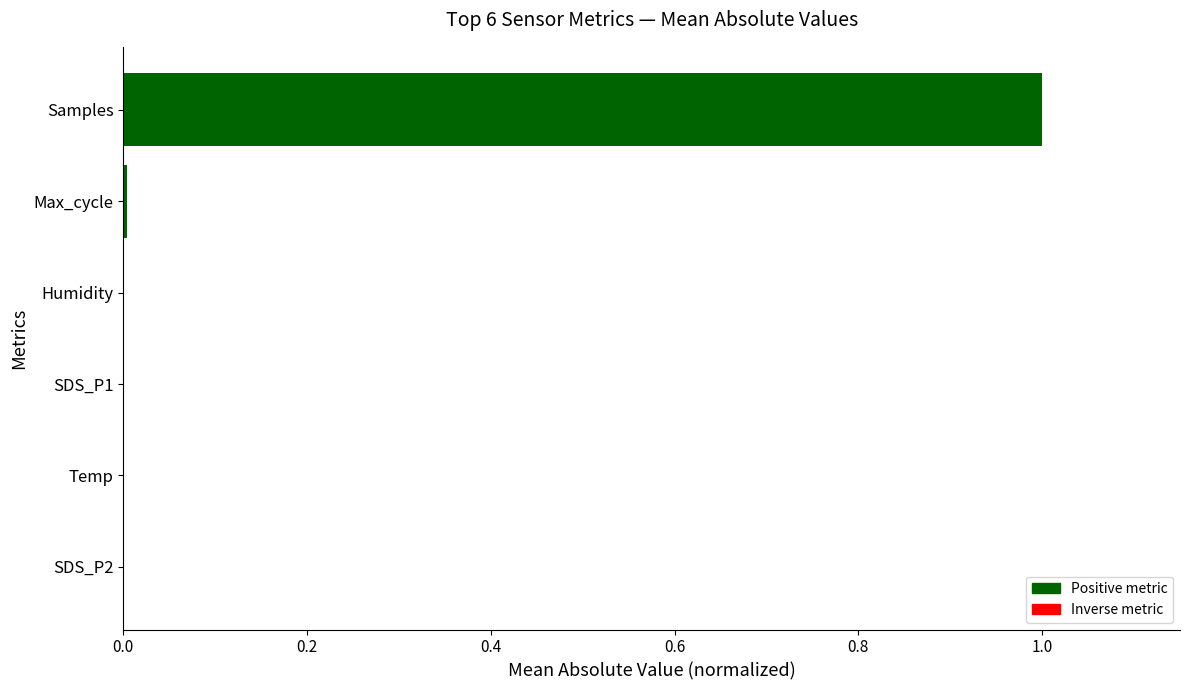

What is the sum of all values?

1.0